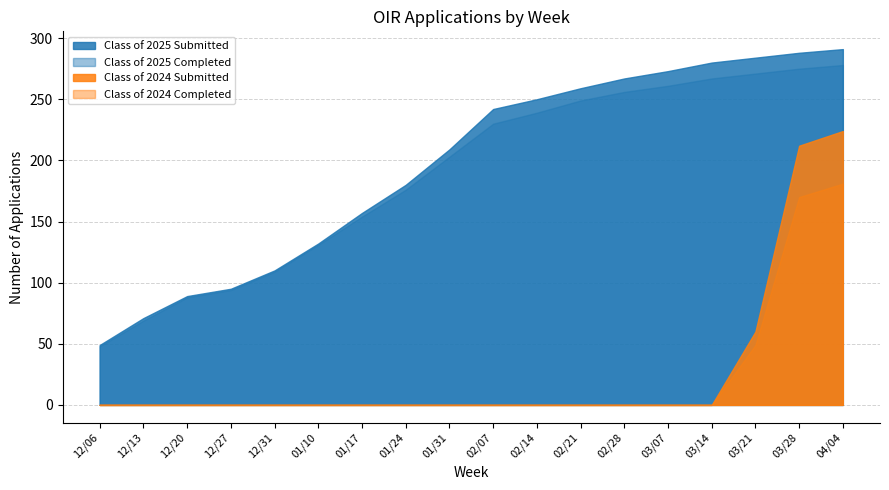

Is it true that Class of 2024 Submitted equals 75 at 12/27?

False